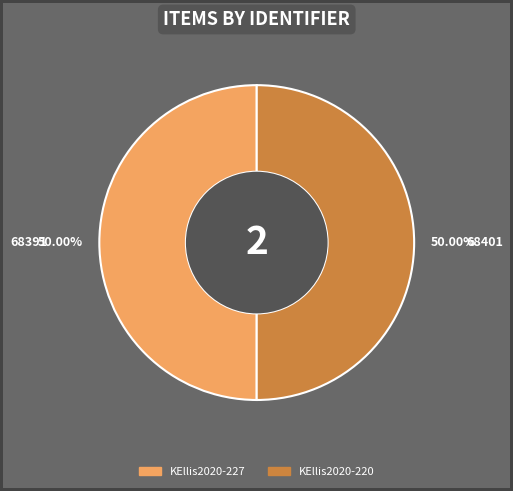

To the nearest percent, what is the average slice percentage?

50%